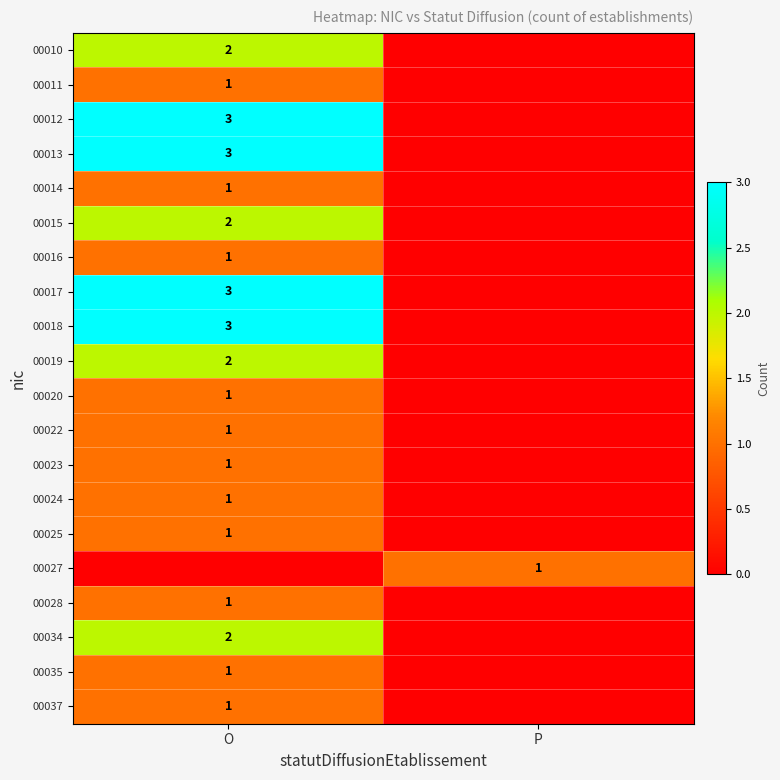

The value of 00027 at P is 0. True or false?

False